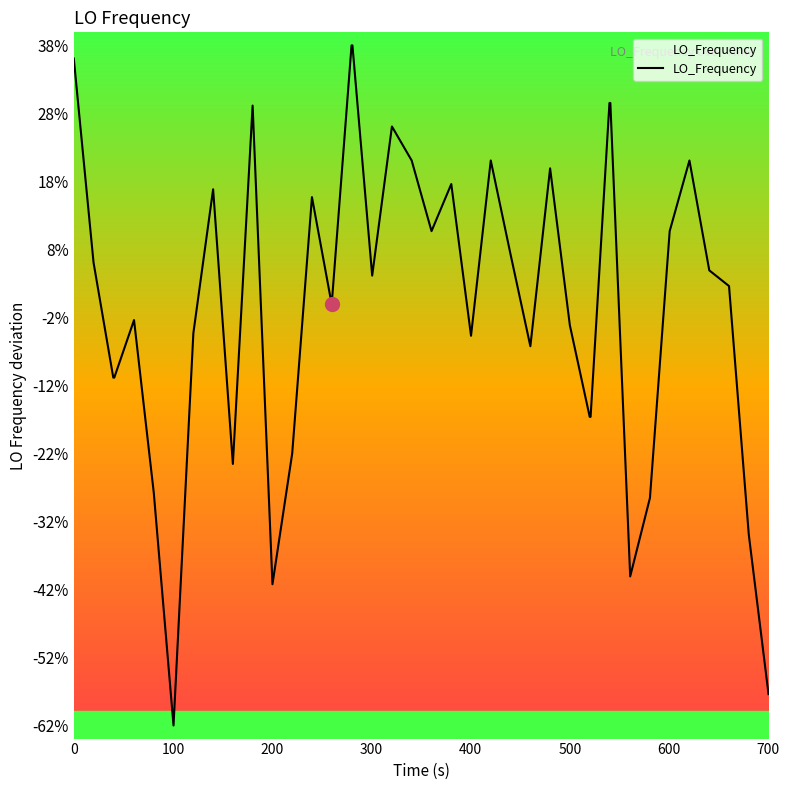

True or false: the data has more than 2 interior local peaks.

True